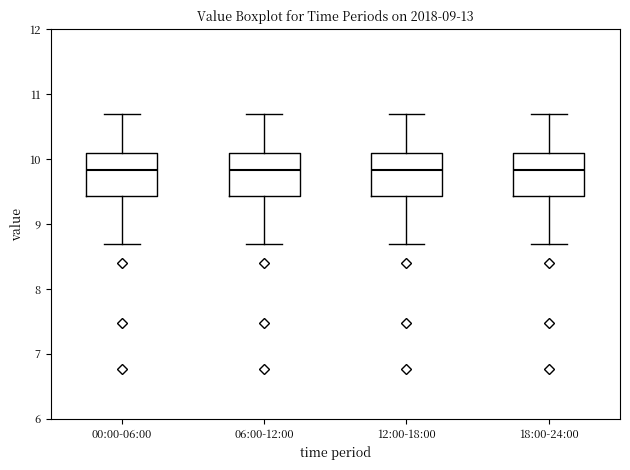

Reading left to right, read every box against the y-axis: the position of its median line, the range the box covers, and the ends of its whiskers. The values are not printed on the chart, so give them approximately, as read against the axis.

00:00-06:00: median 9.8, box 9.4 to 10.1, whiskers 8.7 to 10.7
06:00-12:00: median 9.8, box 9.4 to 10.1, whiskers 8.7 to 10.7
12:00-18:00: median 9.8, box 9.4 to 10.1, whiskers 8.7 to 10.7
18:00-24:00: median 9.8, box 9.4 to 10.1, whiskers 8.7 to 10.7